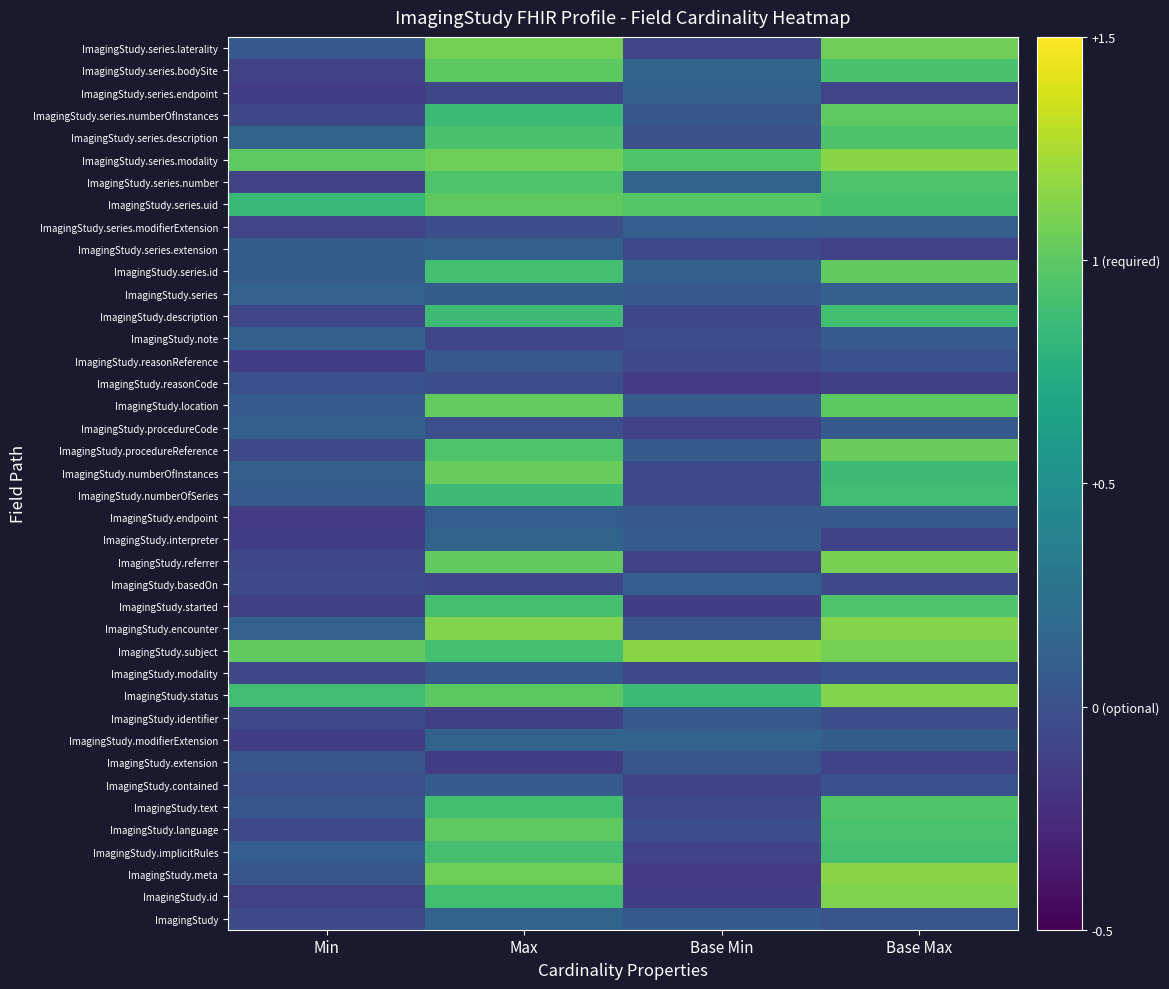

List the series in order of their peak value, highest first.

ImagingStudy.series.modality, ImagingStudy.meta, ImagingStudy.subject, ImagingStudy.encounter, ImagingStudy.status, ImagingStudy.id, ImagingStudy.referrer, ImagingStudy.series.laterality, ImagingStudy.procedureReference, ImagingStudy.numberOfInstances, ImagingStudy.location, ImagingStudy.series.id, ImagingStudy.language, ImagingStudy.series.uid, ImagingStudy.series.numberOfInstances, ImagingStudy.series.bodySite, ImagingStudy.text, ImagingStudy.series.number, ImagingStudy.started, ImagingStudy.series.description, ImagingStudy.implicitRules, ImagingStudy.description, ImagingStudy.numberOfSeries, ImagingStudy.interpreter, ImagingStudy.modifierExtension, ImagingStudy, ImagingStudy.series, ImagingStudy.series.endpoint, ImagingStudy.note, ImagingStudy.series.extension, ImagingStudy.procedureCode, ImagingStudy.series.modifierExtension, ImagingStudy.basedOn, ImagingStudy.endpoint, ImagingStudy.contained, ImagingStudy.identifier, ImagingStudy.modality, ImagingStudy.reasonReference, ImagingStudy.extension, ImagingStudy.reasonCode